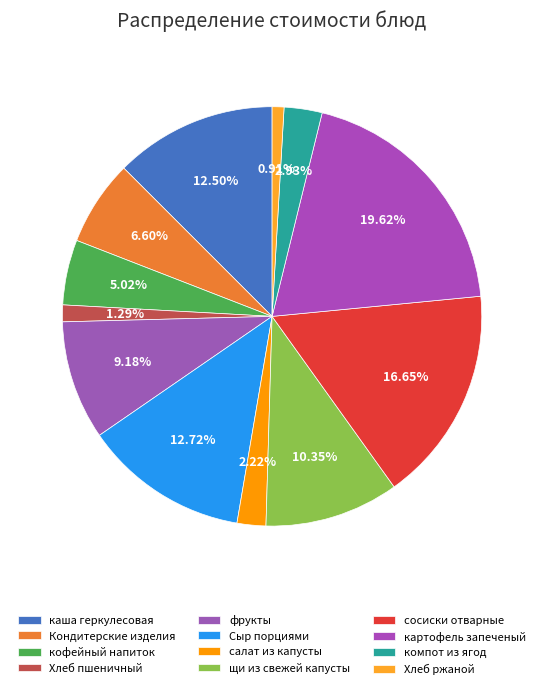

True or false: щи из свежей капусты accounts for 10% of the total.

True